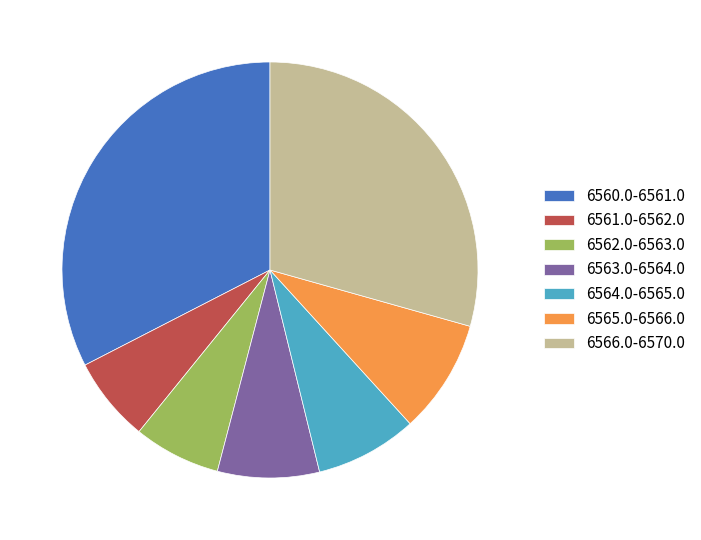

Combined, do 6560.0-6561.0 and 6562.0-6563.0 account for over 50%?

No